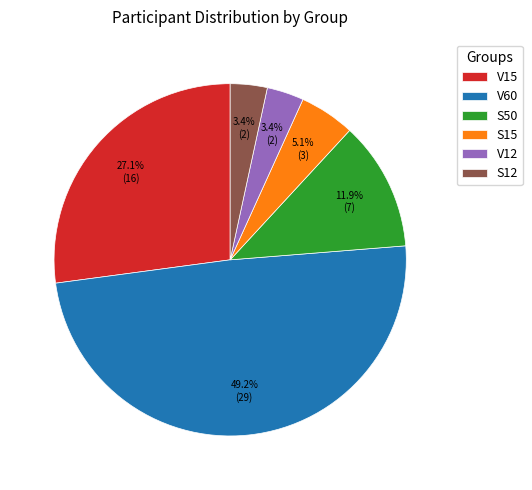

Combined, what portion of the pie is V15 and S15?

32.2%